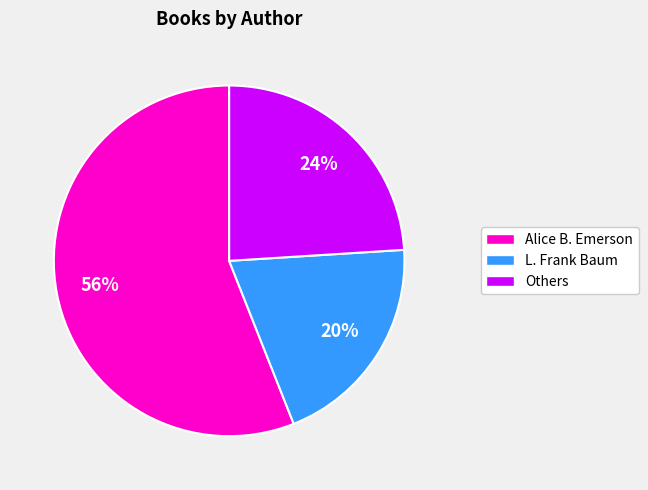

What is the largest slice in the pie chart?

Alice B. Emerson